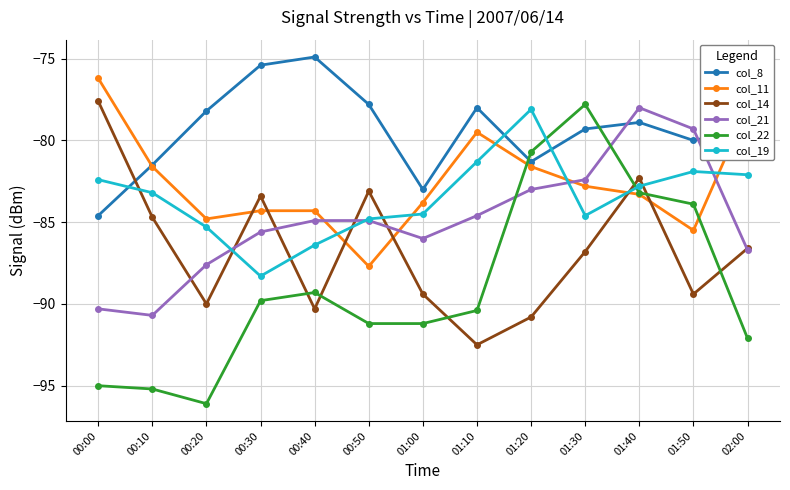

At which category does the chart reach its minimum across all series?

00:20